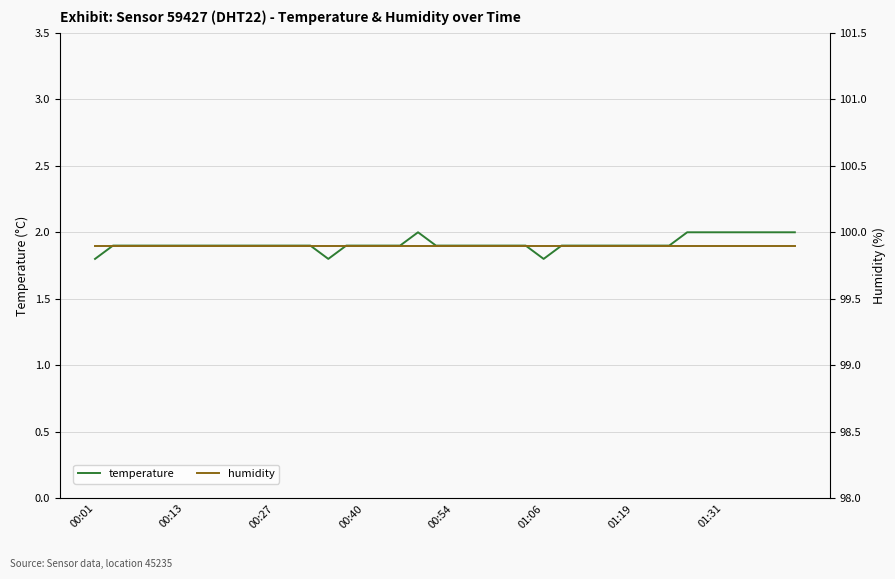

At which category is the sum across all series the highest?

18